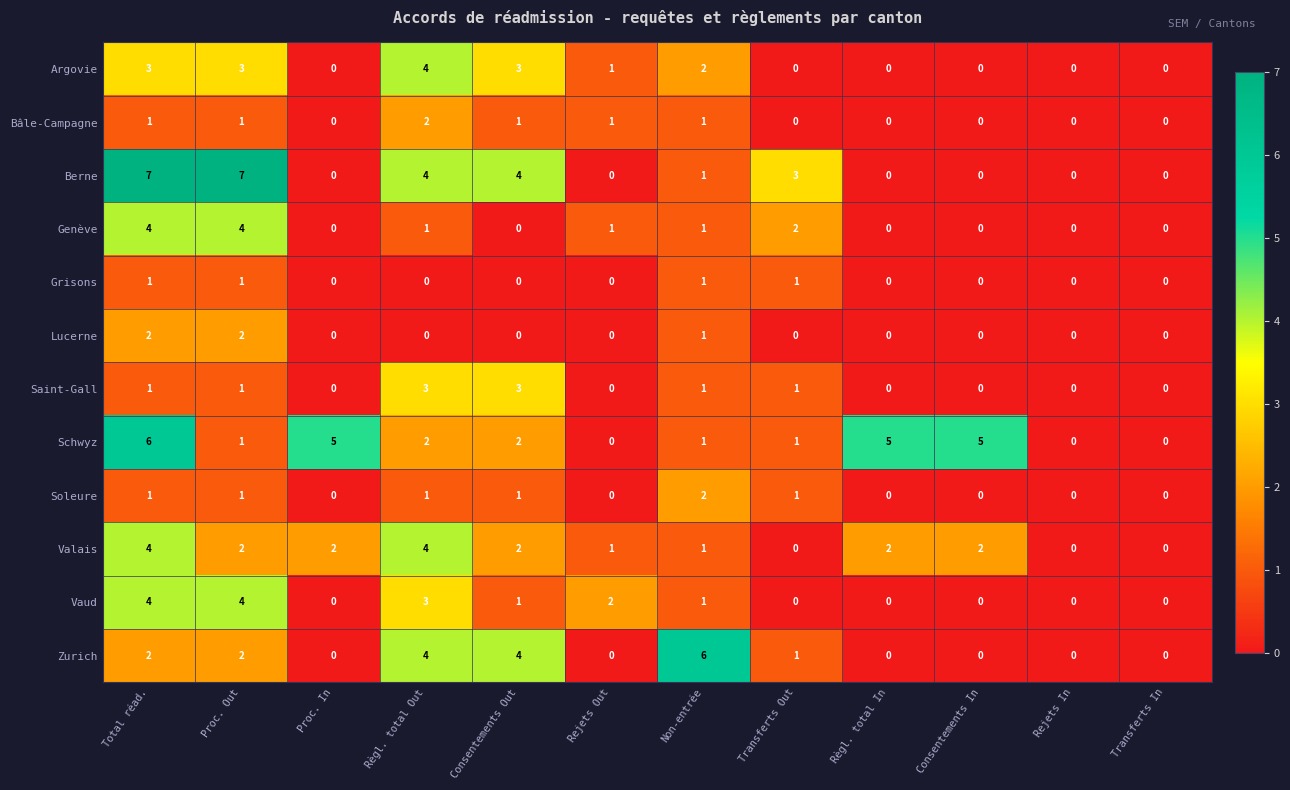

Which series has the largest total across all categories?

Schwyz